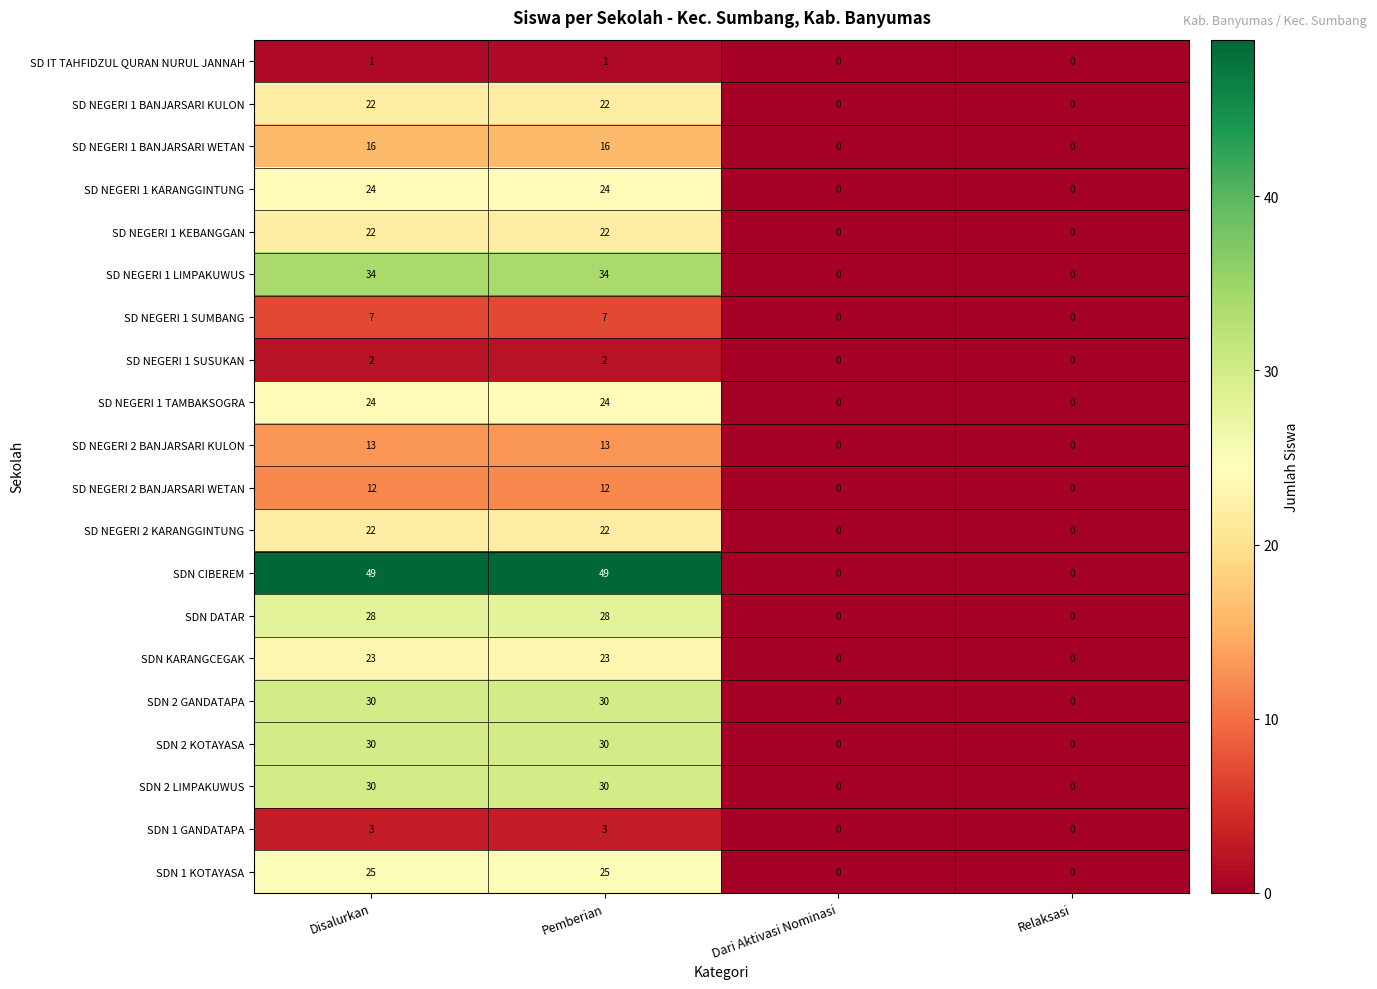

What is the highest value of the SD NEGERI 2 KARANGGINTUNG series?

22